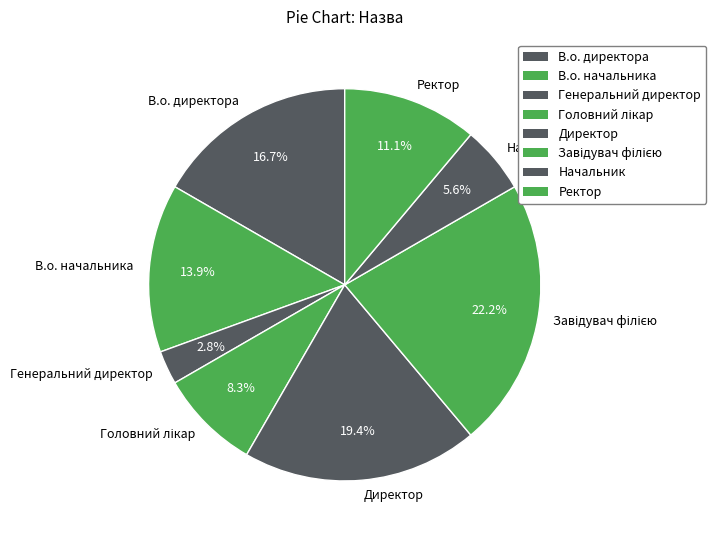

Between Генеральний директор and В.о. директора, which is larger?

В.о. директора